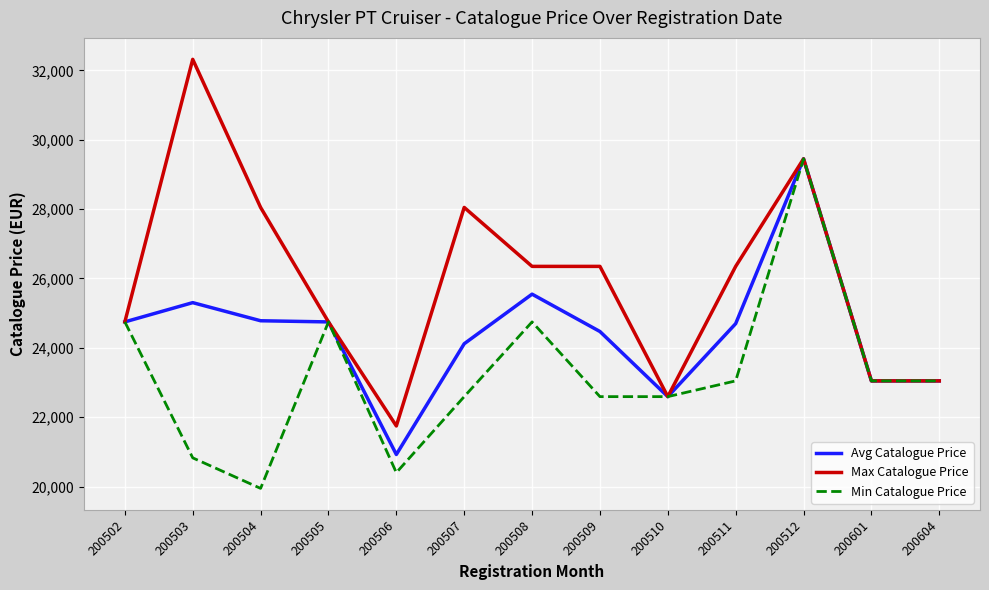

True or false: Avg Catalogue Price has a value of 24781.7 at 200504.

True